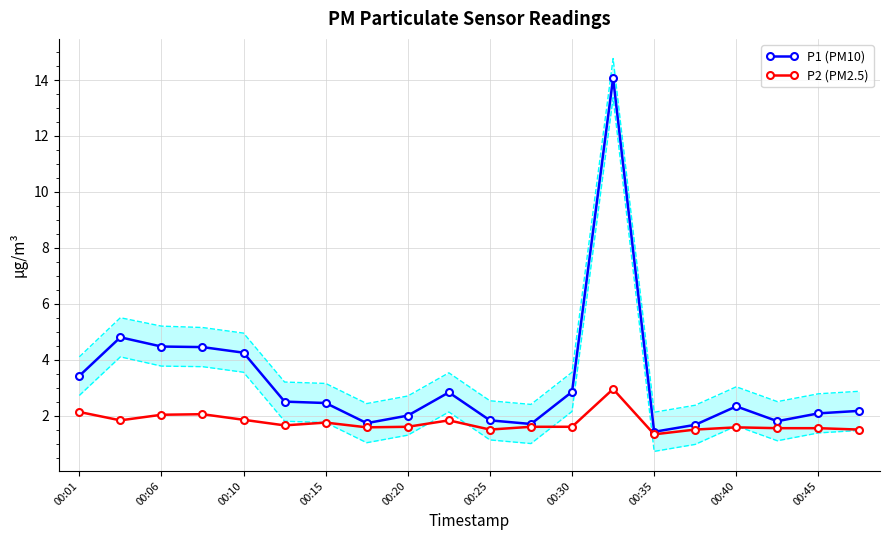

Reading left to right, list all the values displayed in this chart.

P1 (PM10): 3.4	4.8	4.5	4.5	4.2	2.5	2.5	1.7	2.0	2.8	1.8	1.7	2.9	14.1	1.4	1.7	2.3	1.8	2.1	2.2
P2 (PM2.5): 2.1	1.8	2.0	2.0	1.9	1.6	1.8	1.6	1.6	1.8	1.5	1.6	1.6	3.0	1.3	1.5	1.6	1.6	1.6	1.5